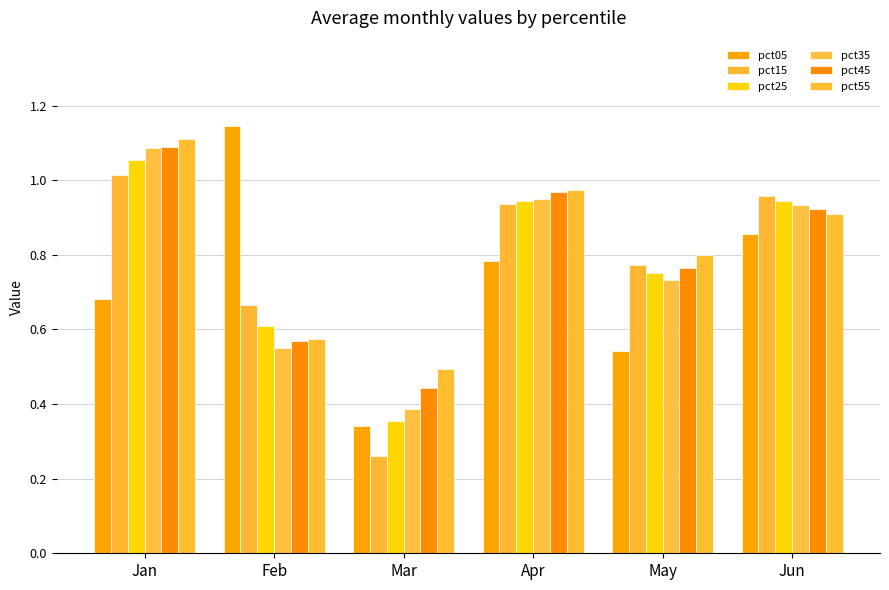

Is it true that pct15 equals 0.1 at Mar?

False